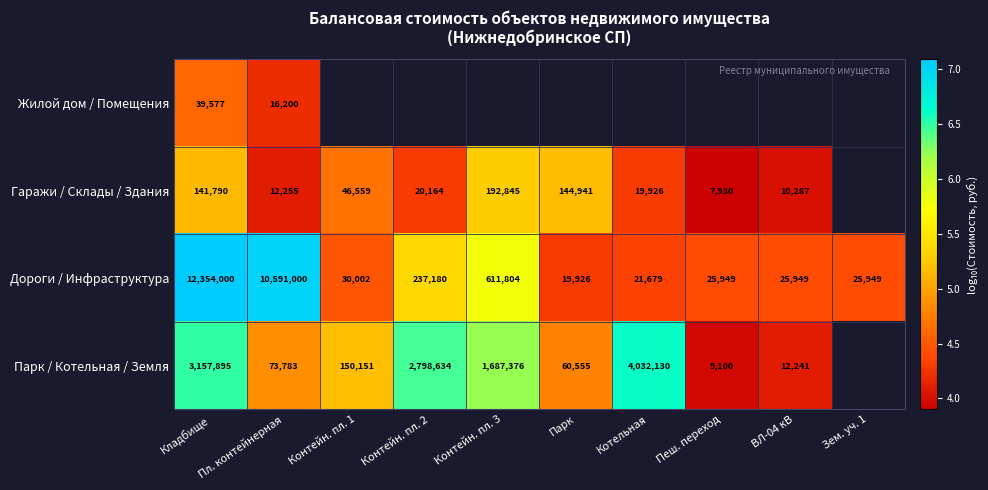

Rank the series at Пл. контейнерная from lowest to highest value.

Гаражи / Склады / Здания, Жилой дом / Помещения, Парк / Котельная / Земля, Дороги / Инфраструктура